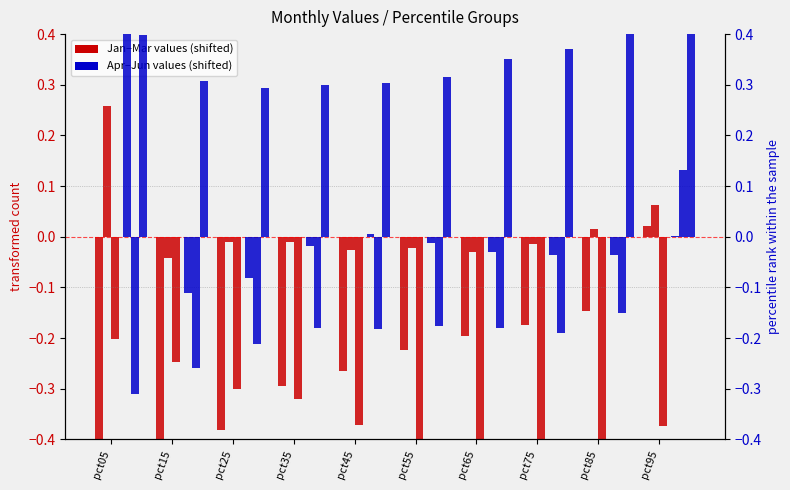

Is the value of Jan at pct55 greater than the value of Apr at pct75?

No